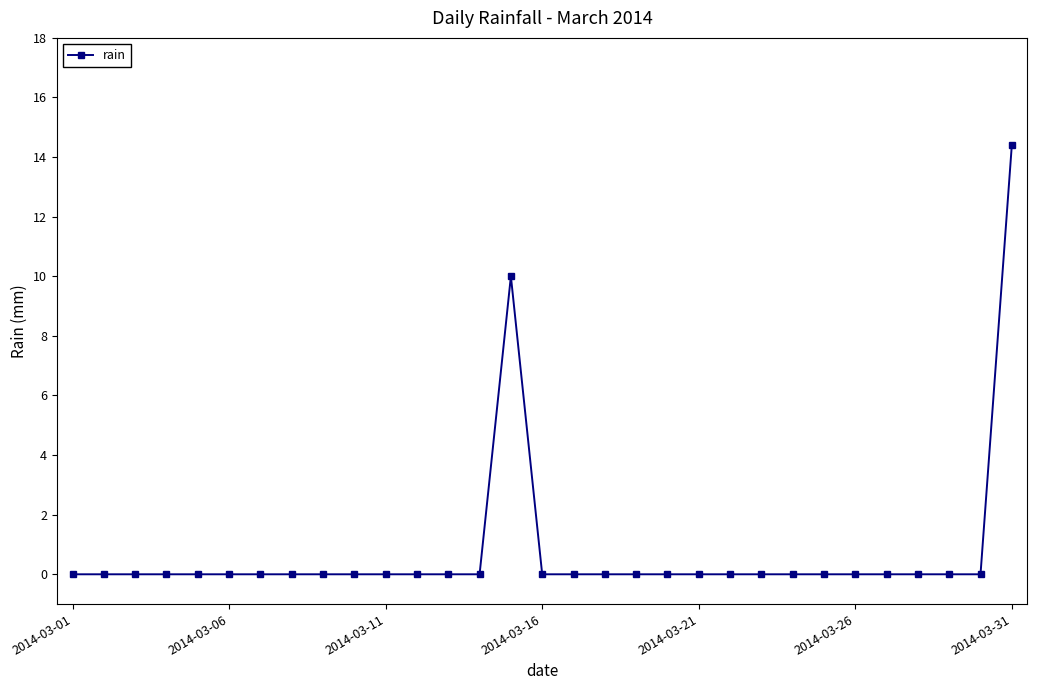

What is the difference between the maximum and minimum values?

14.4